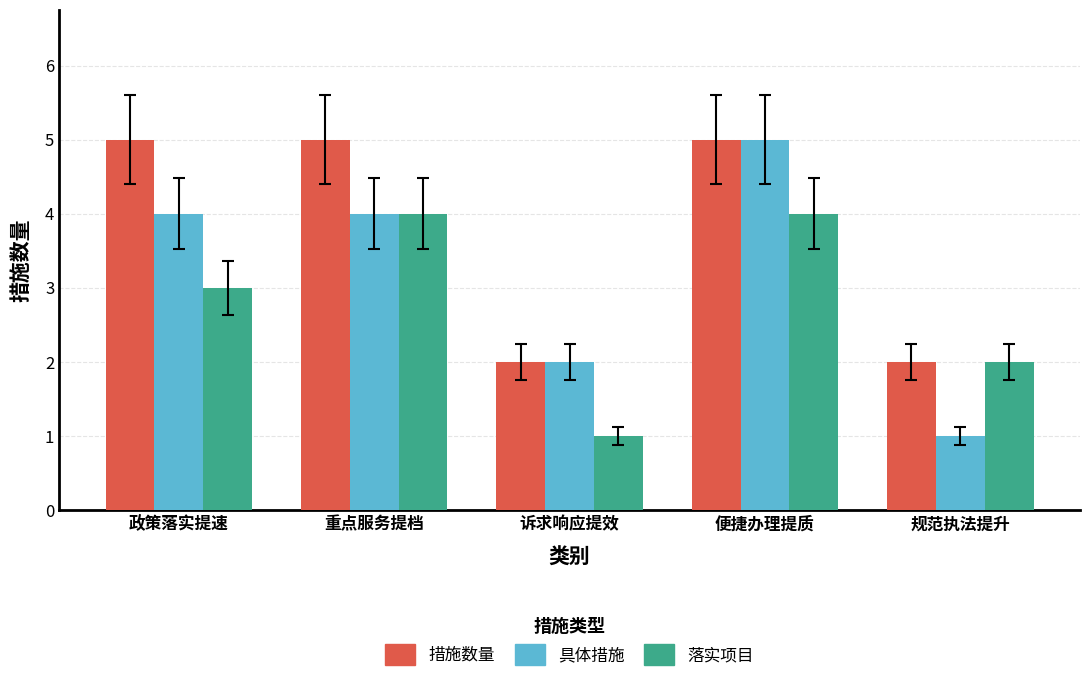

Where is 落实项目 nearest to the value 2?

规范执法提升